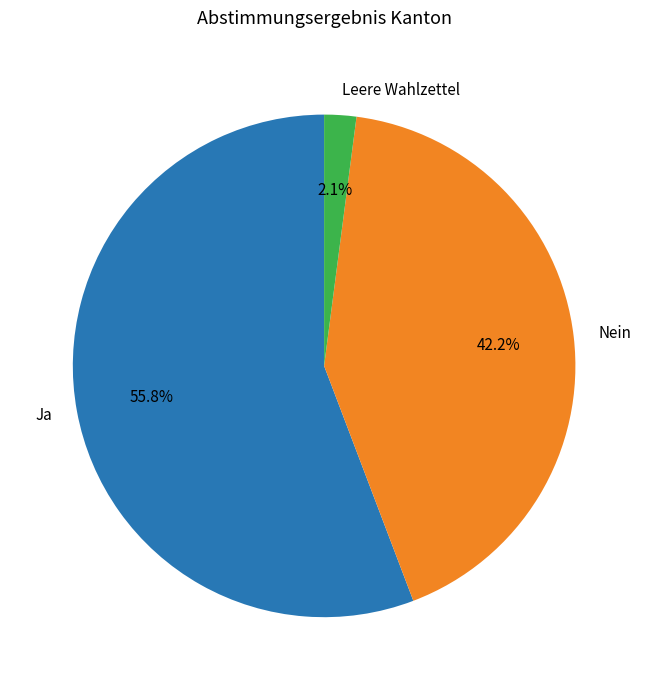

Between Leere Wahlzettel and Nein, which is larger?

Nein